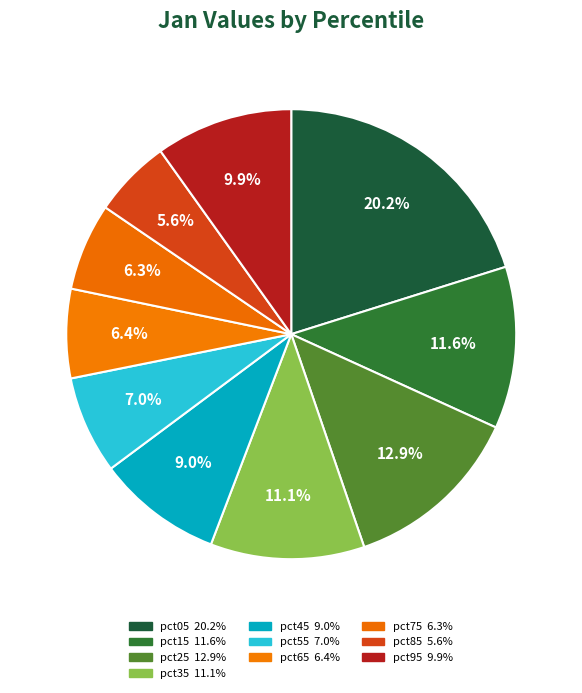

True or false: pct35 accounts for 1% of the total.

False